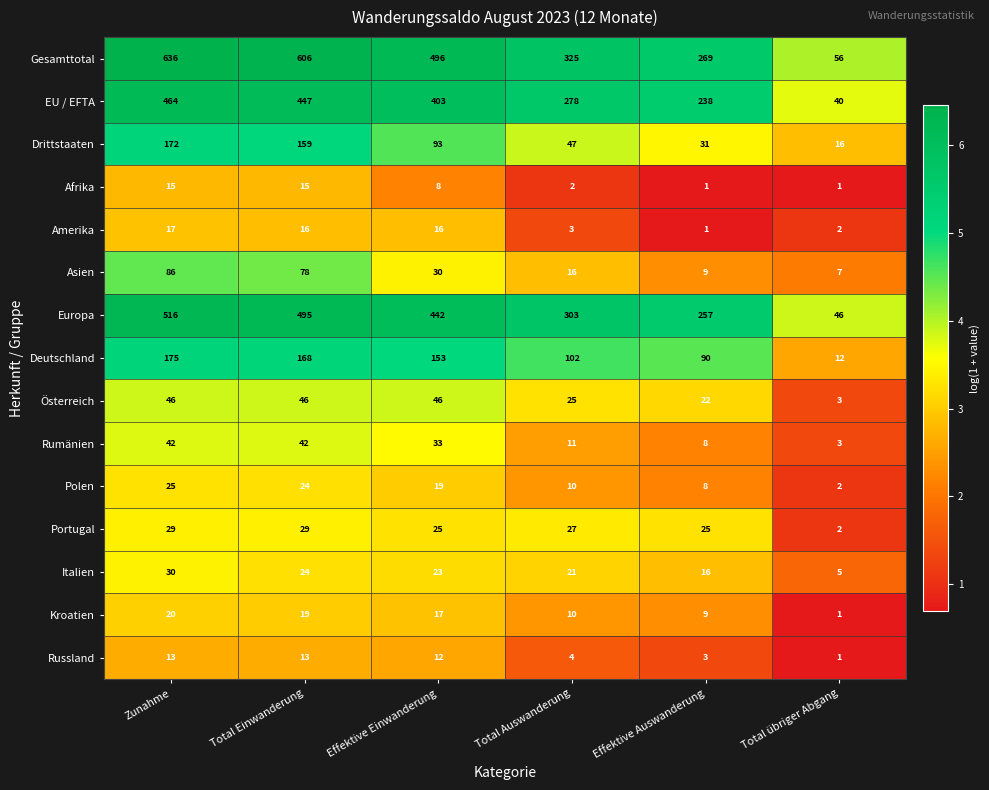

Which series has the largest total across all categories?

Gesamttotal